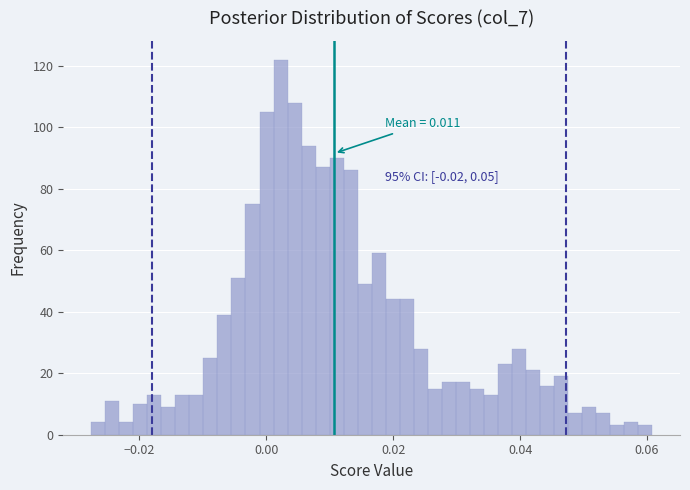

Around what value on the x-axis is the tallest bar? Give the approximate position of its centre, as read against the axis.

0.002